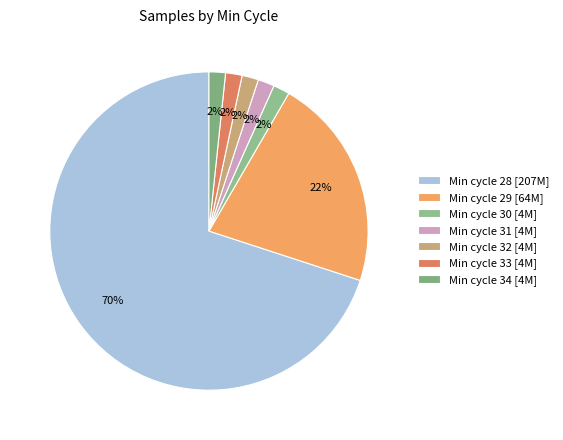

How many slices are in this pie chart?

7